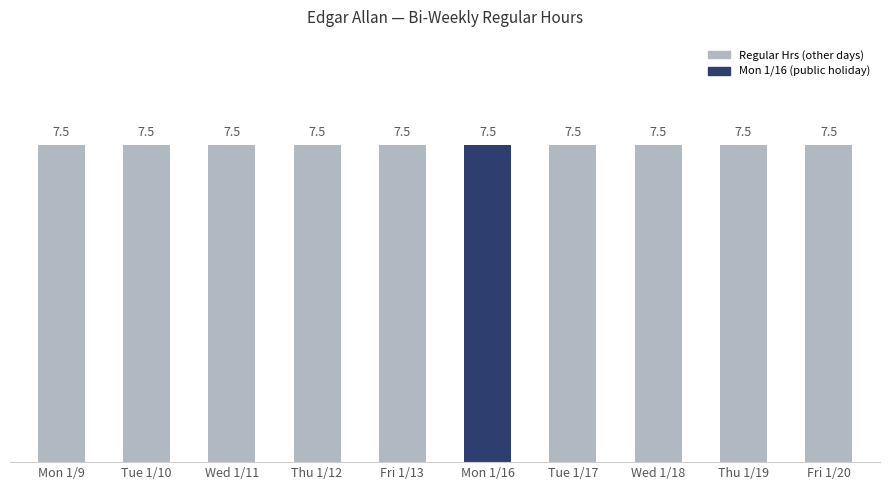

At which label does Regular Hrs reach its minimum?

Mon 1/9